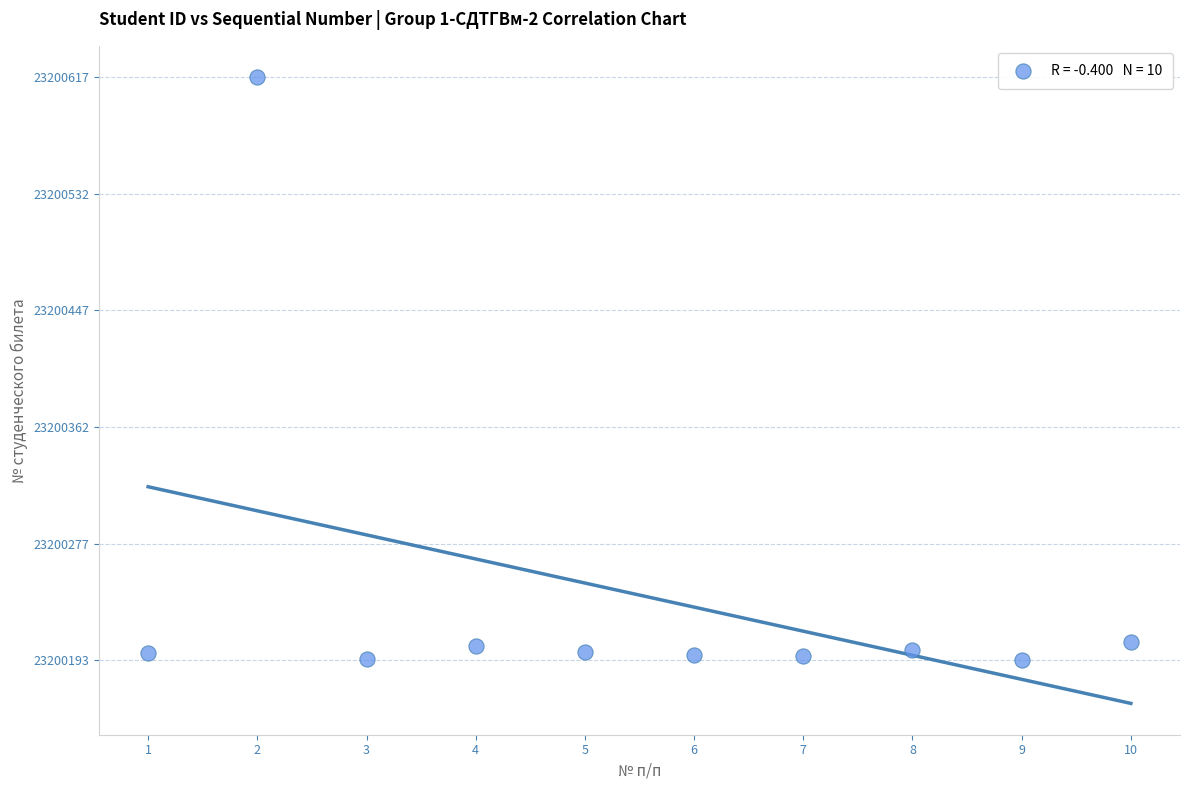

What is the average Y value?

23200240